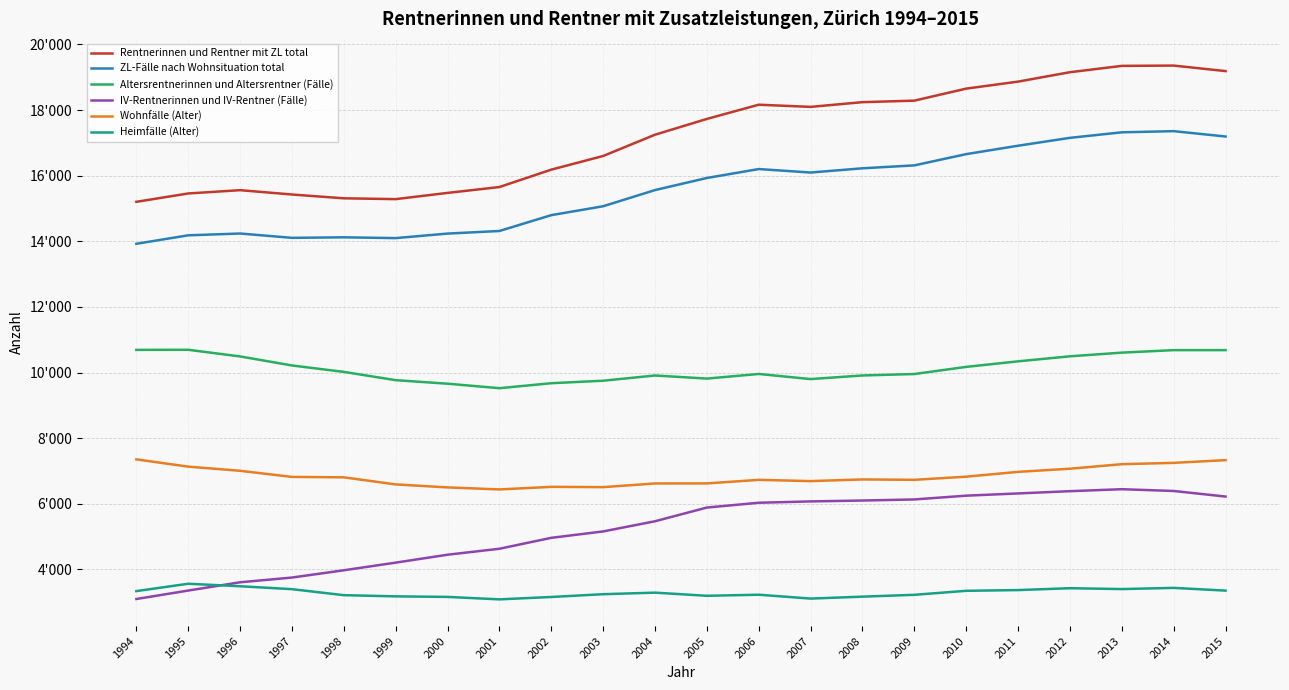

Is it true that Altersrentnerinnen und Altersrentner (Fälle) equals 16006 at 1996?

False